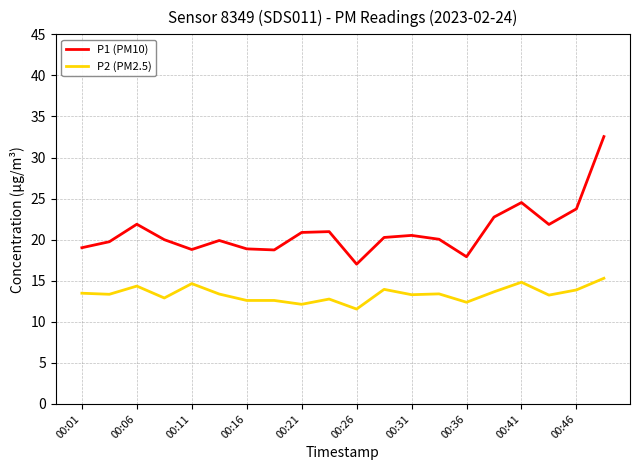

Does the chart have visible grid lines?

Yes